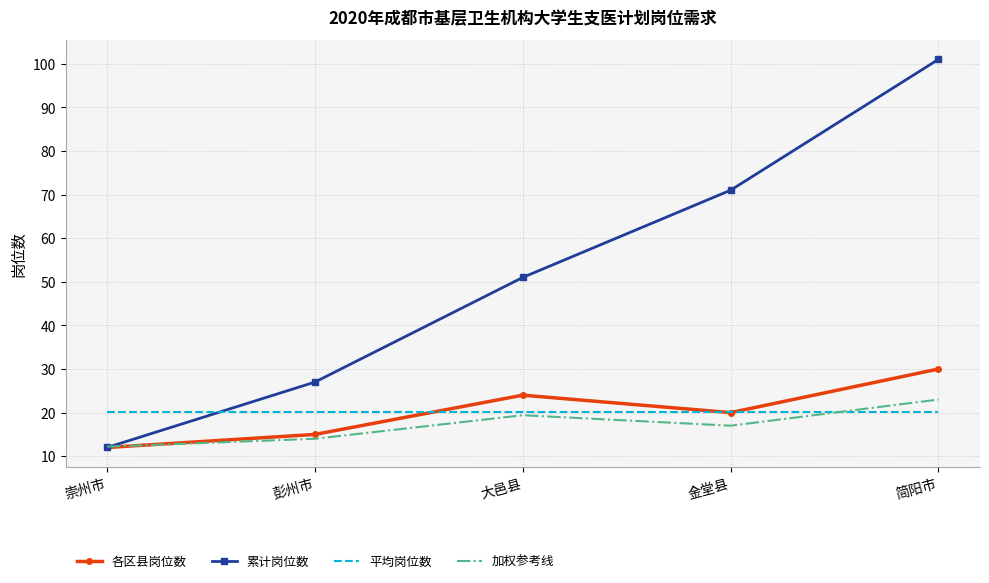

Count the number of data series in this chart.

4